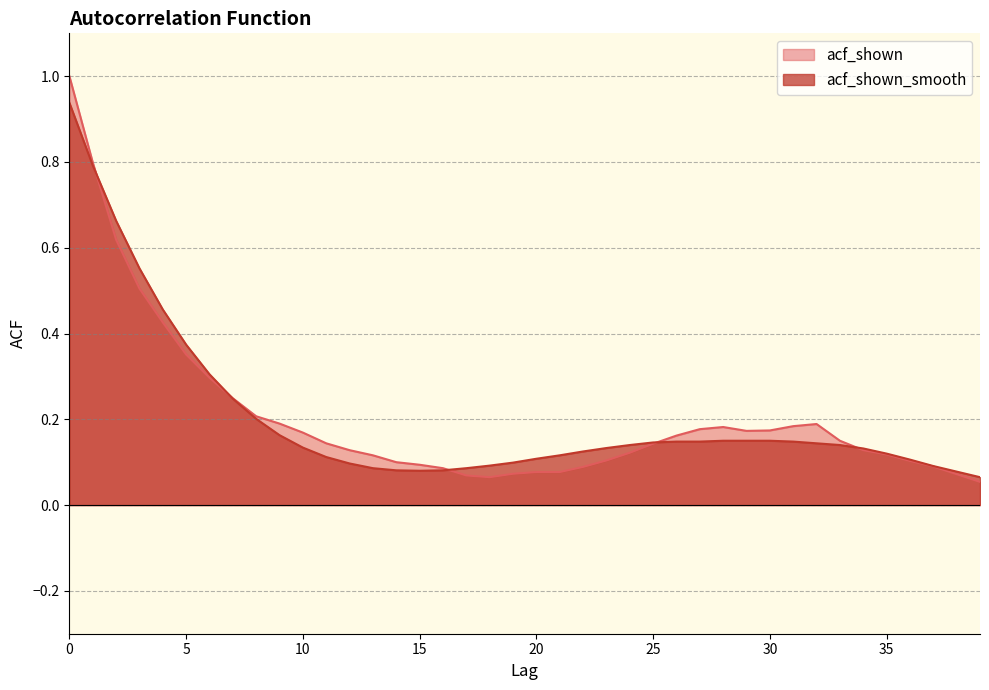

The value of acf_shown at 14 is 0.1. True or false?

False